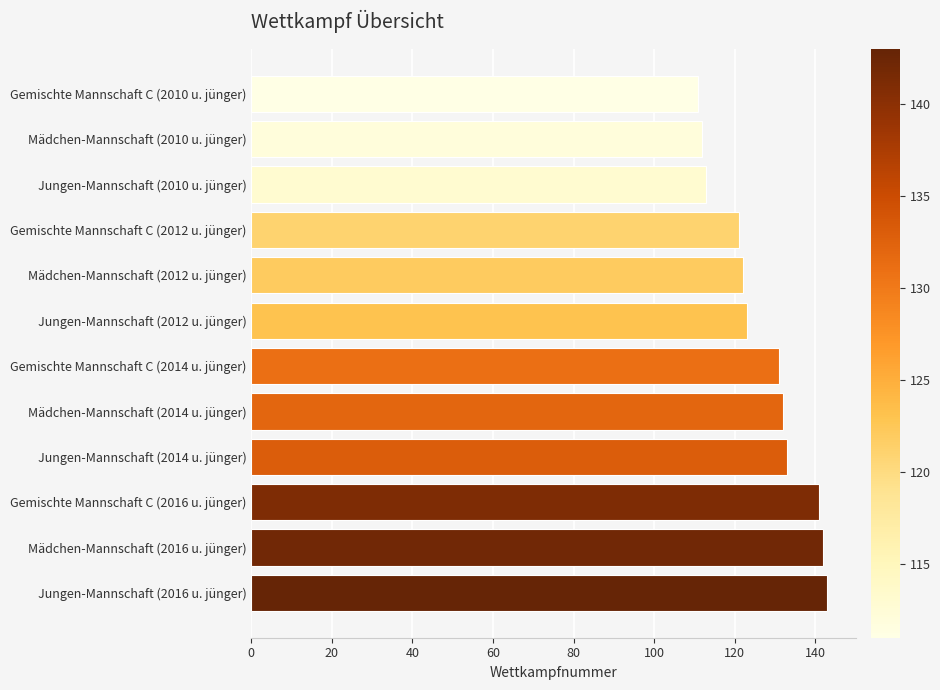

The value at Mädchen-Mannschaft (2014 u. jünger) is 132. True or false?

True